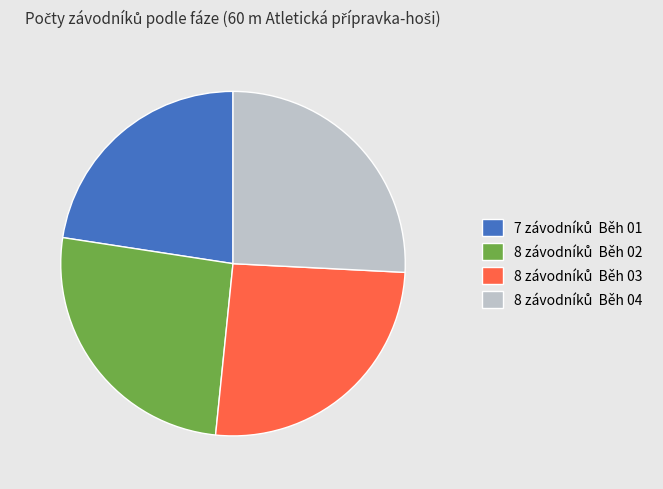

Does any single category account for the majority?

No